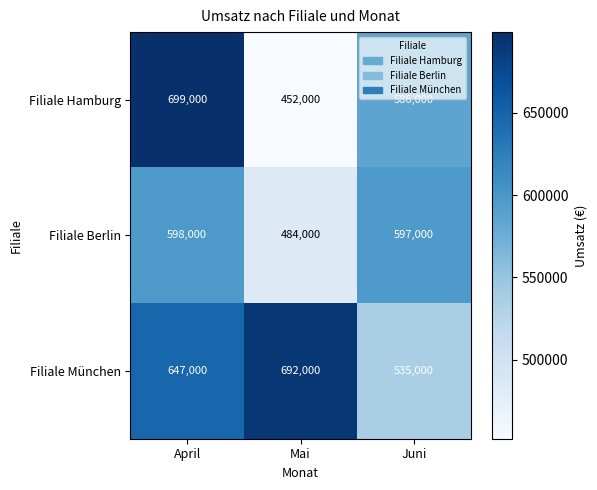

Where does the Filiale Hamburg series first go above 586000?

April